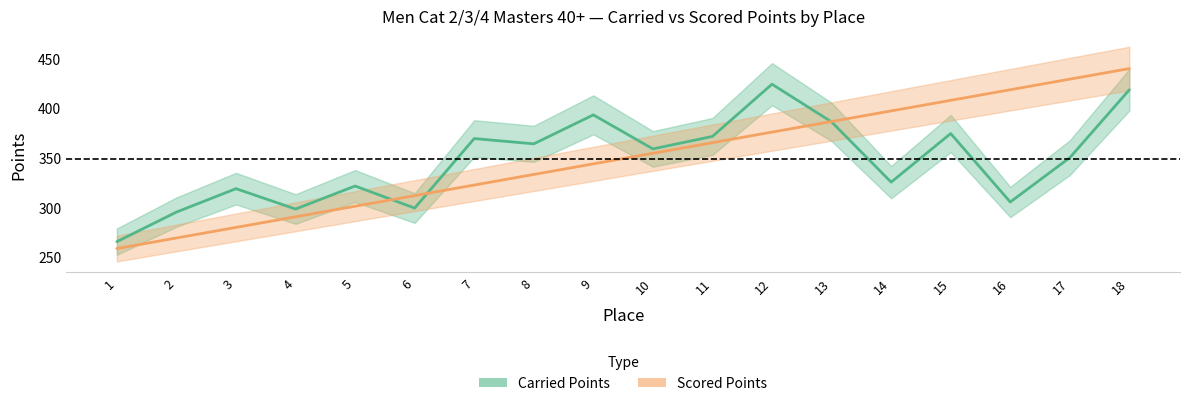

How many lines are shown in the chart?

2